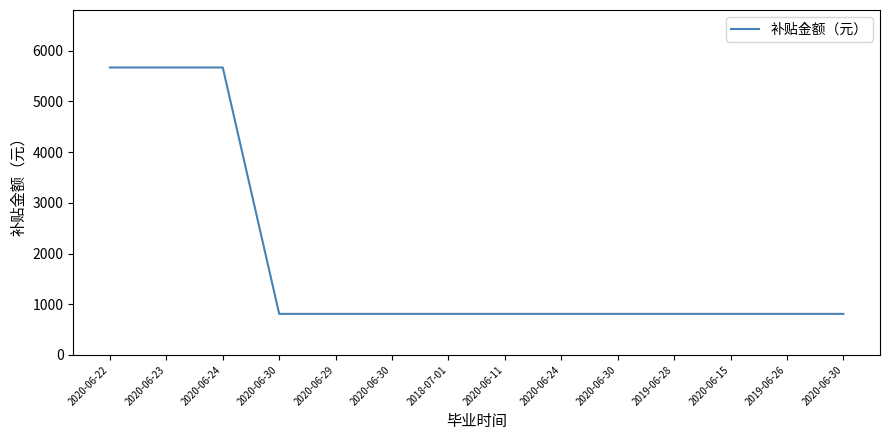

What is the label of the 10th point from the left?

2020-06-30